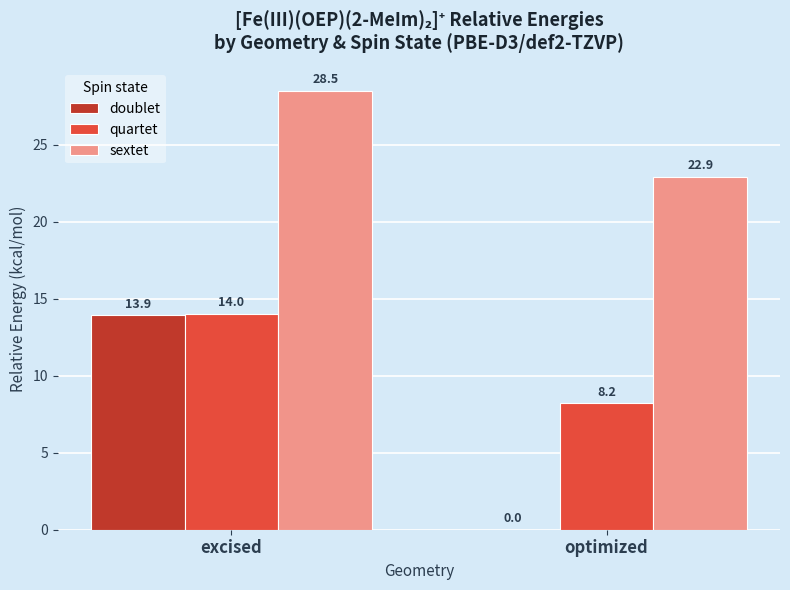

At which label does doublet first exceed 13?

excised